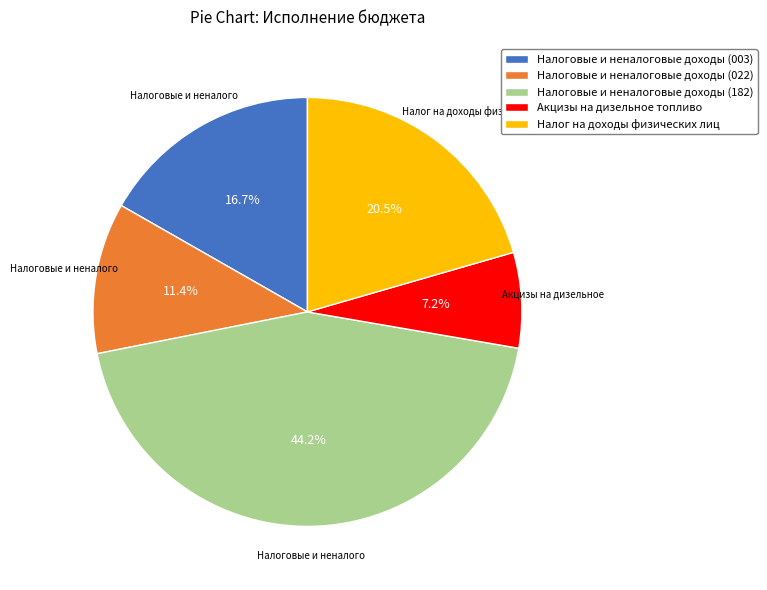

To the nearest percent, what is the combined percentage of Налоговые и неналоговые доходы (022) and Налоговые и неналоговые доходы (003)?

28%